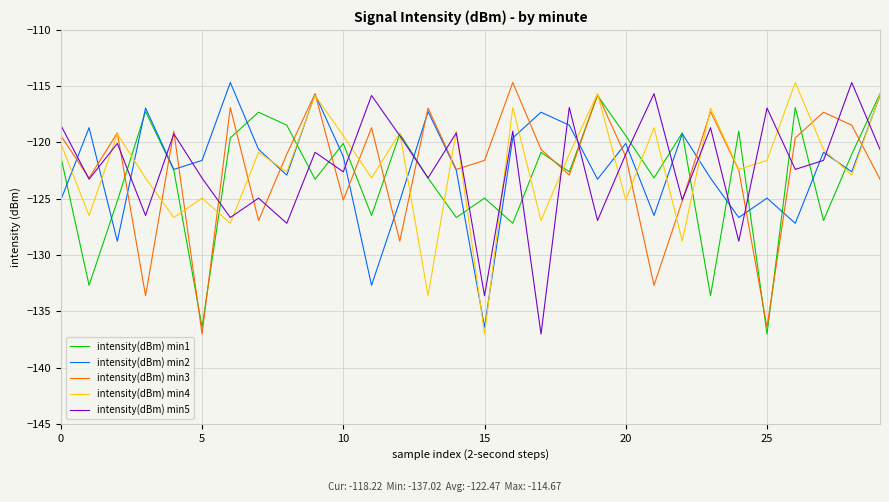

What are all the series names shown in the legend?

intensity(dBm) min1, intensity(dBm) min2, intensity(dBm) min3, intensity(dBm) min4, intensity(dBm) min5